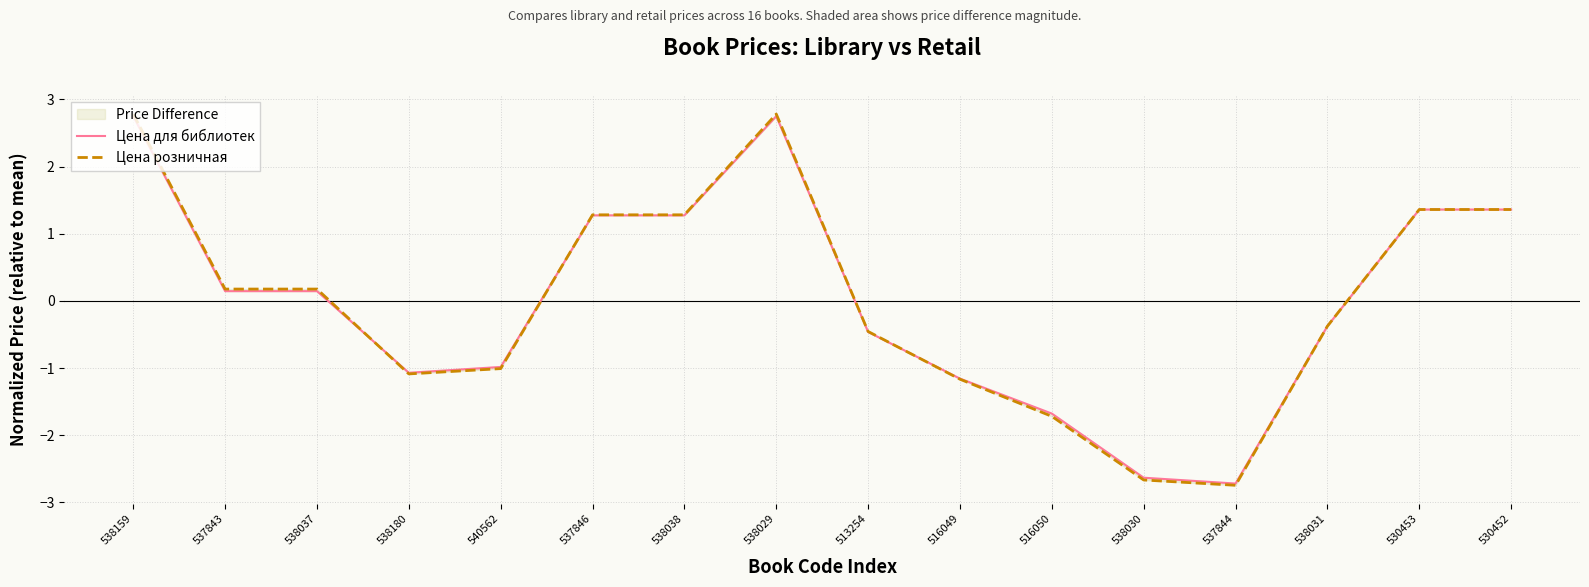

Is the value of Цена розничная at 530453 greater than the value of Цена для библиотек at 538031?

Yes